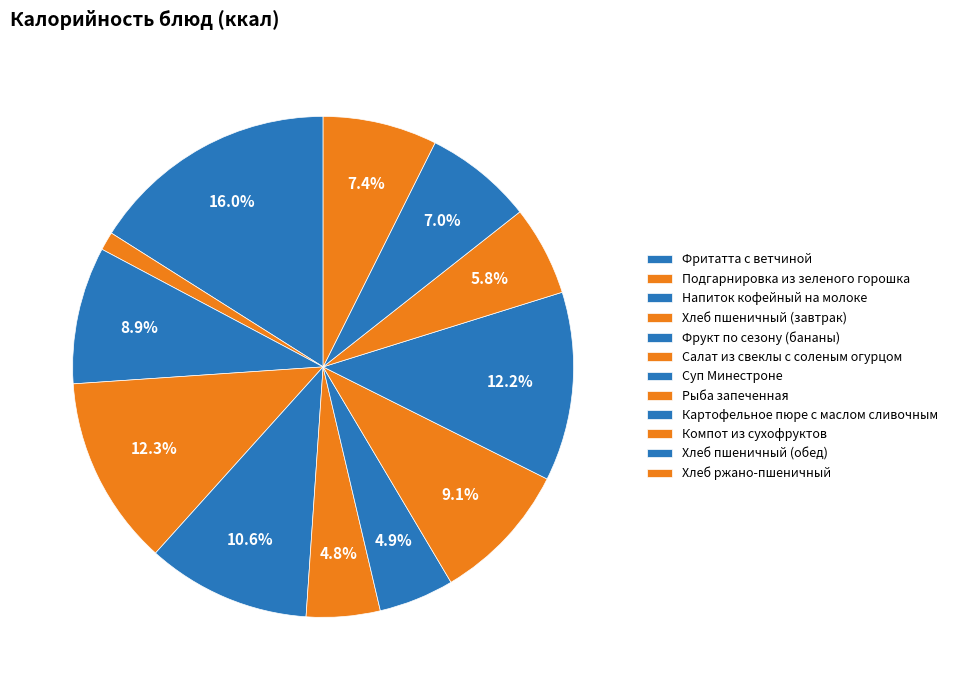

What is the smallest slice in the pie chart?

Подгарнировка из зеленого горошка